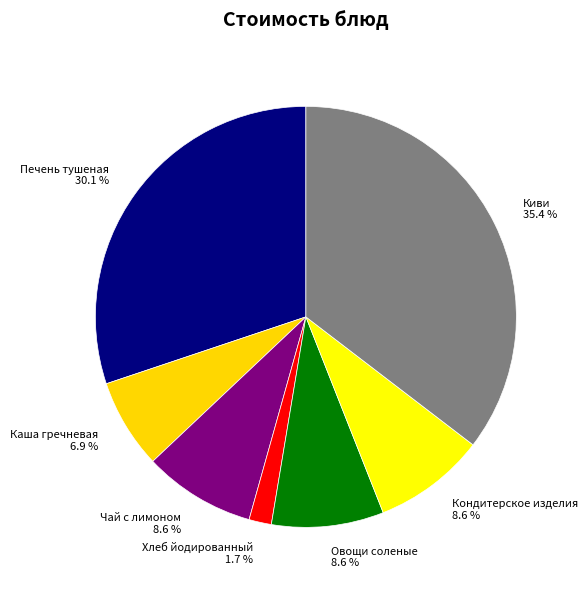

Is Хлеб йодированный the majority of the pie?

No